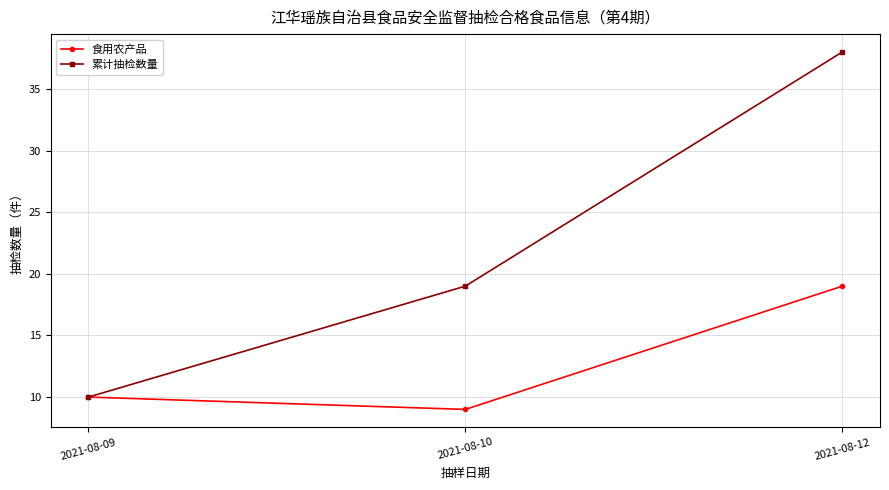

List the labels in order of 累计抽检数量 value, smallest first.

2021-08-09, 2021-08-10, 2021-08-12